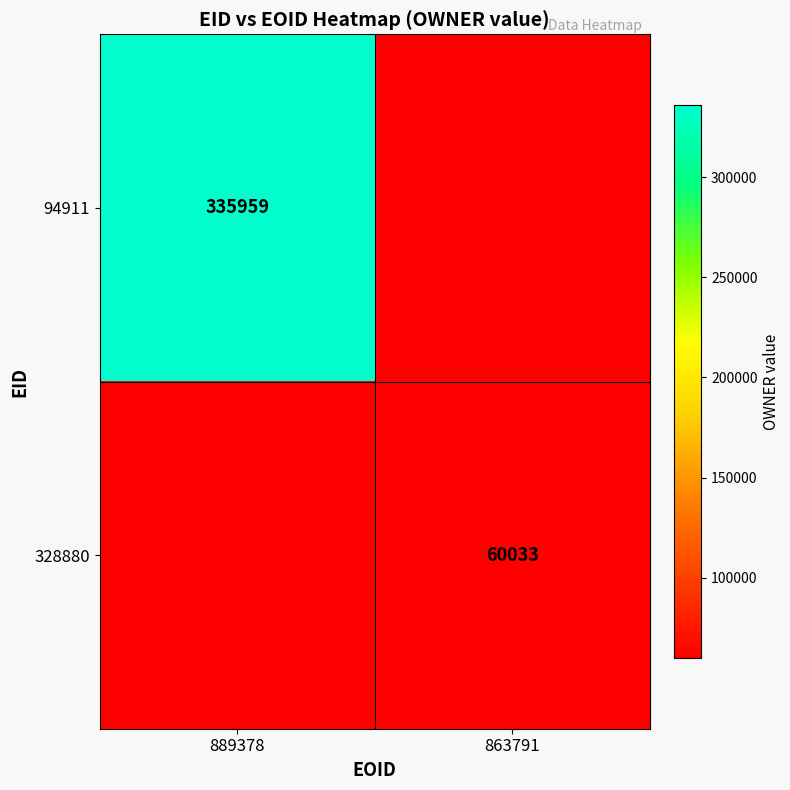

The 94911 series shows 468610 at 889378. True or false?

False